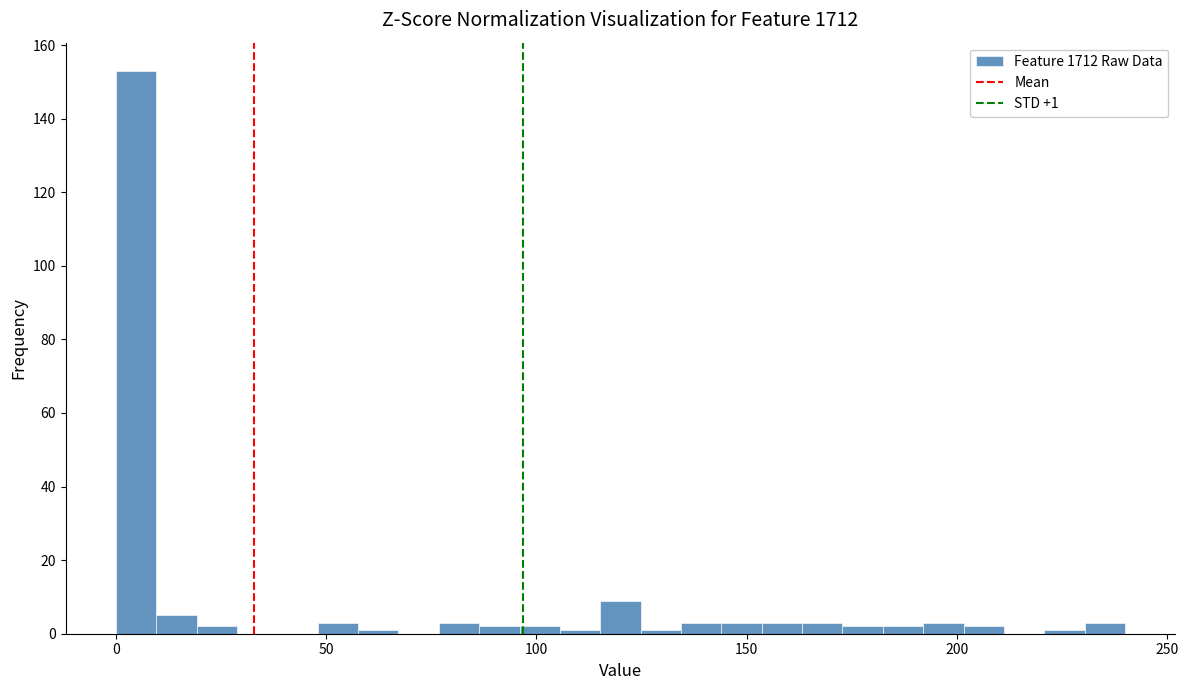

Read against the x-axis, roughly where is the centre of the tallest bar?

5